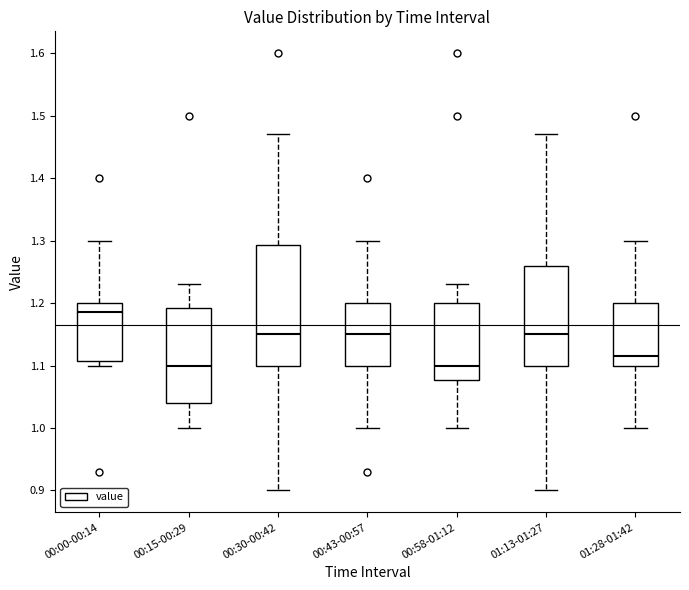

Which box's median line is the highest?

00:00-00:14